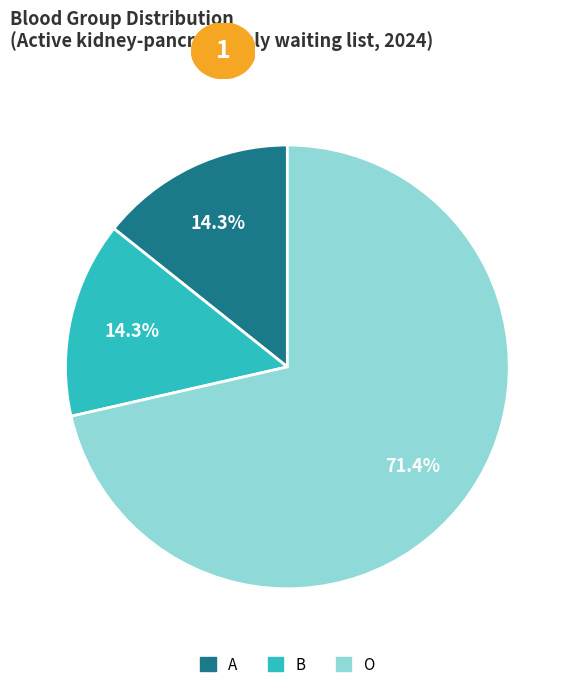

Is there any slice that represents more than half of the pie?

Yes